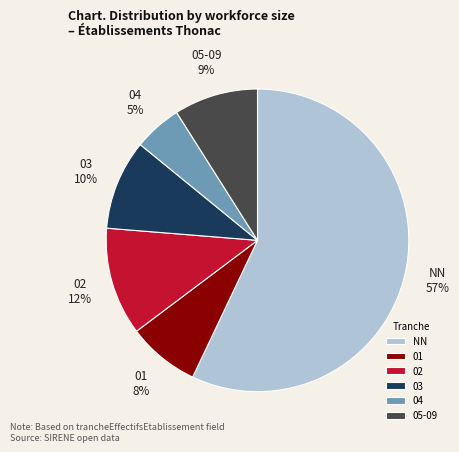

Is it true that 04 is 5% of the pie?

True